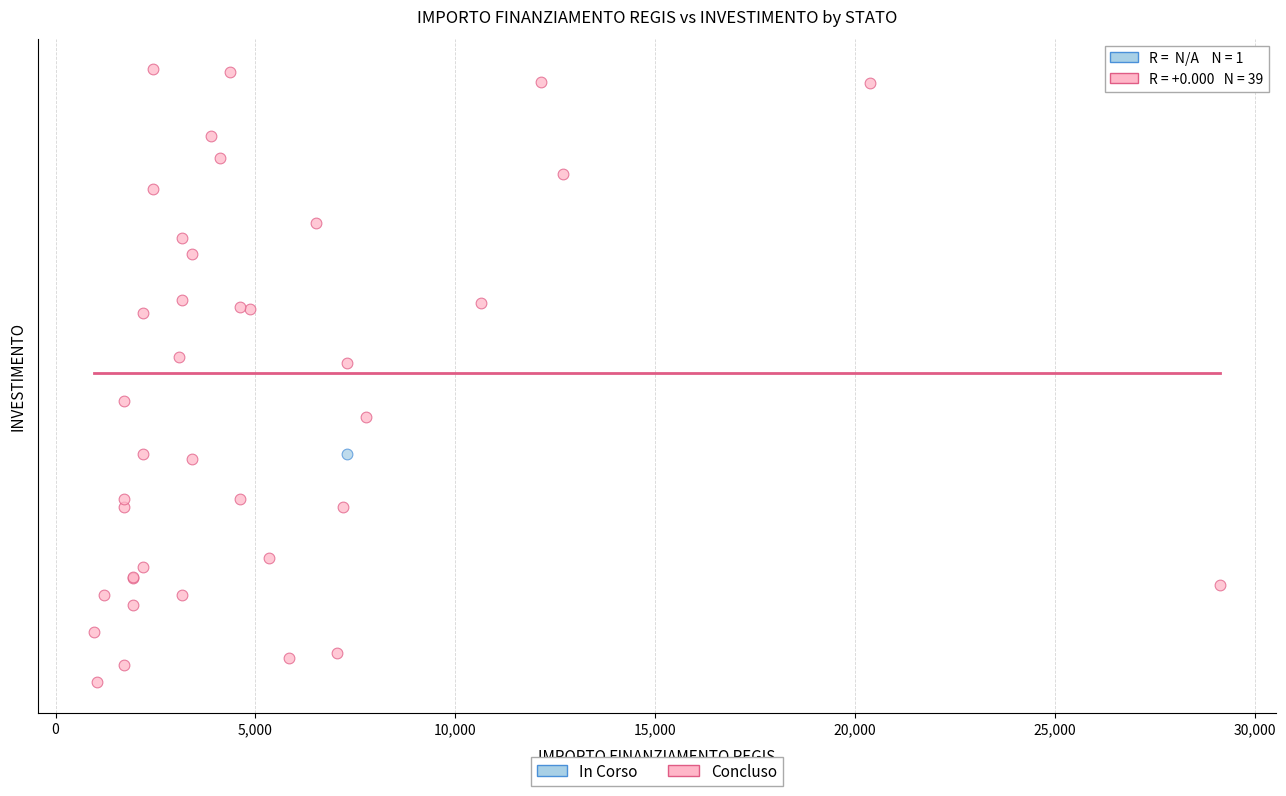

What are all the series names shown in the legend?

In Corso, Concluso